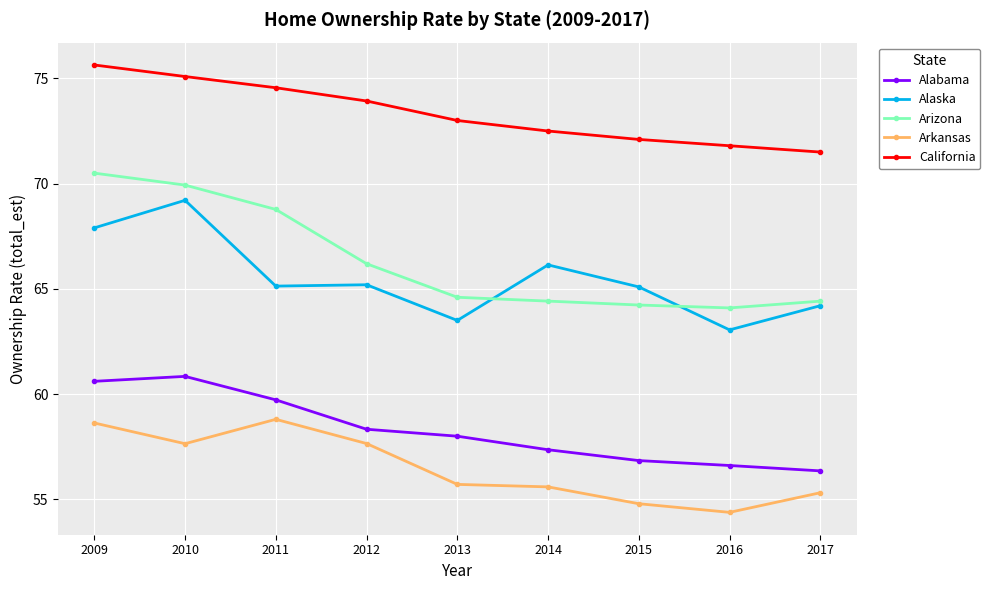

What is the value of the Arkansas point at the 7th from the left?

54.8